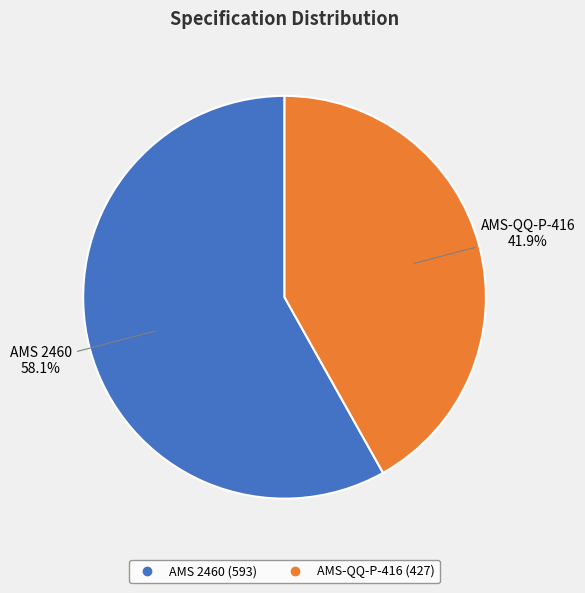

What is the ratio of the value at AMS-QQ-P-416 to the value at AMS 2460?

0.7